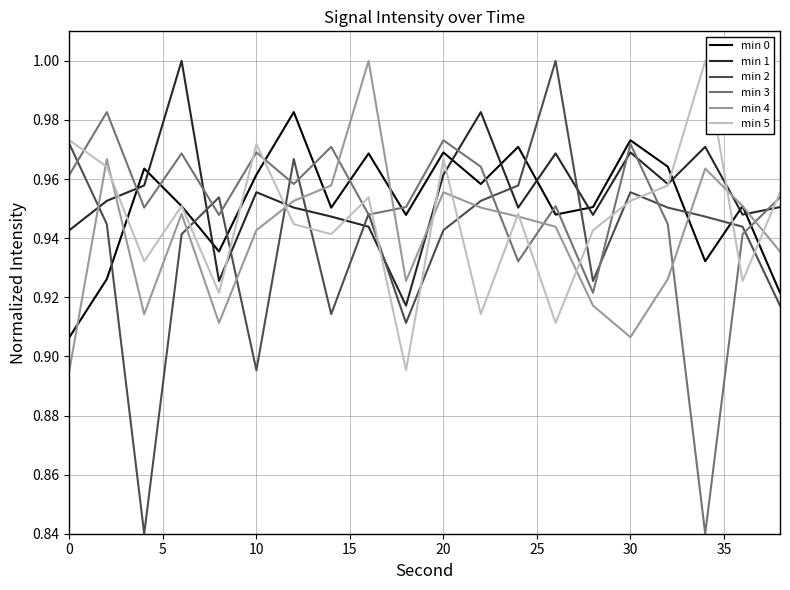

Which series has the widest spread of values?

min 2